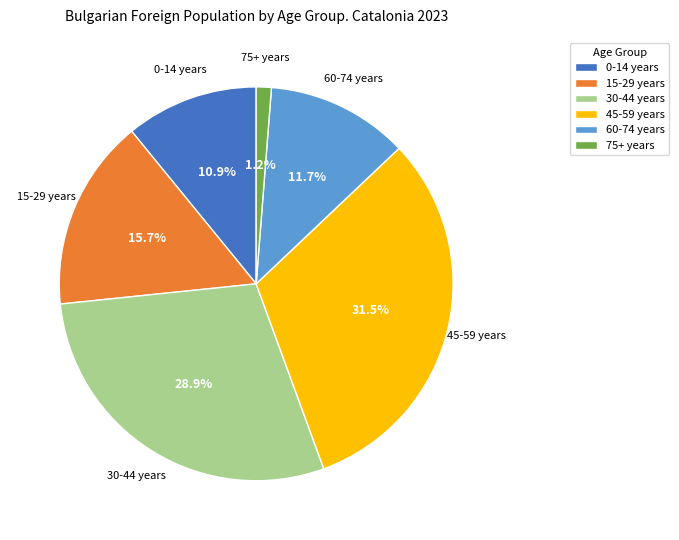

How many slices are in this pie chart?

6